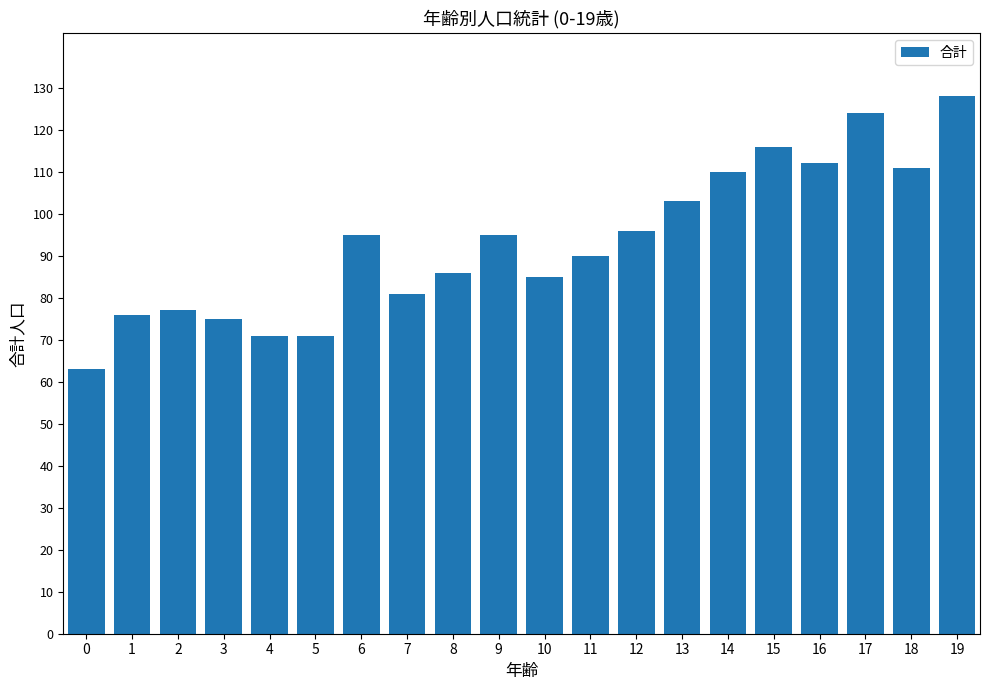

What is the value of the 18th bar from the left?

124